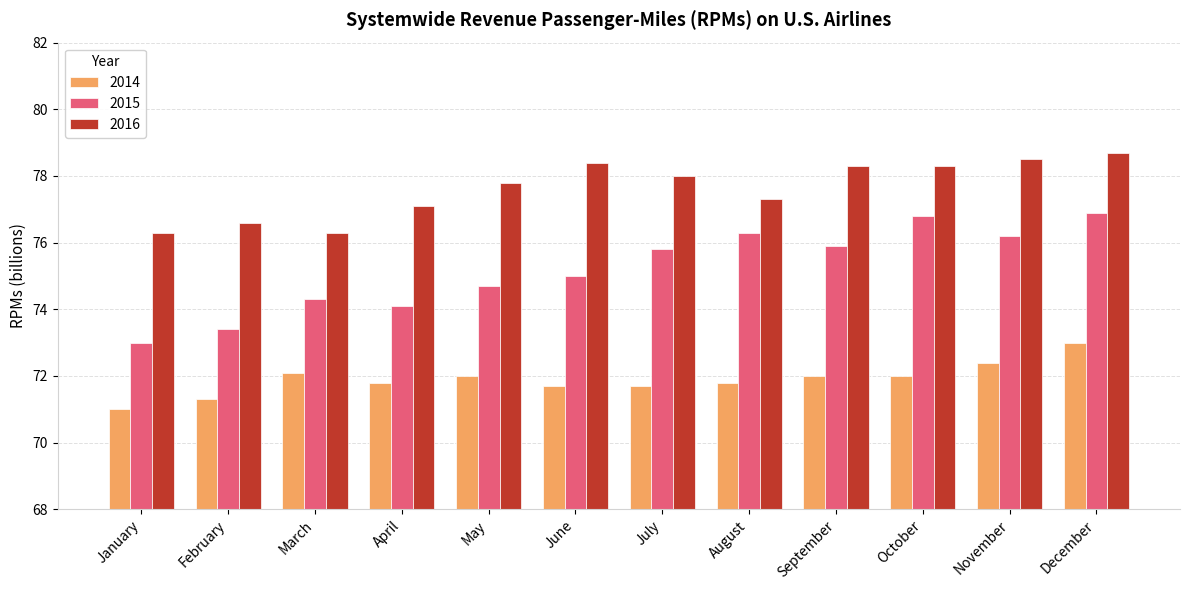

The value of 2014 at December is 73.0. True or false?

True